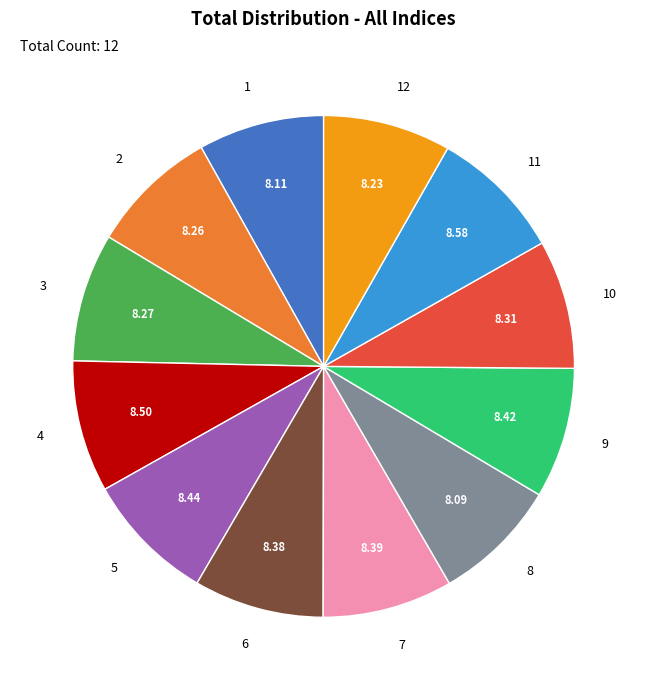

How many slices are in this pie chart?

12